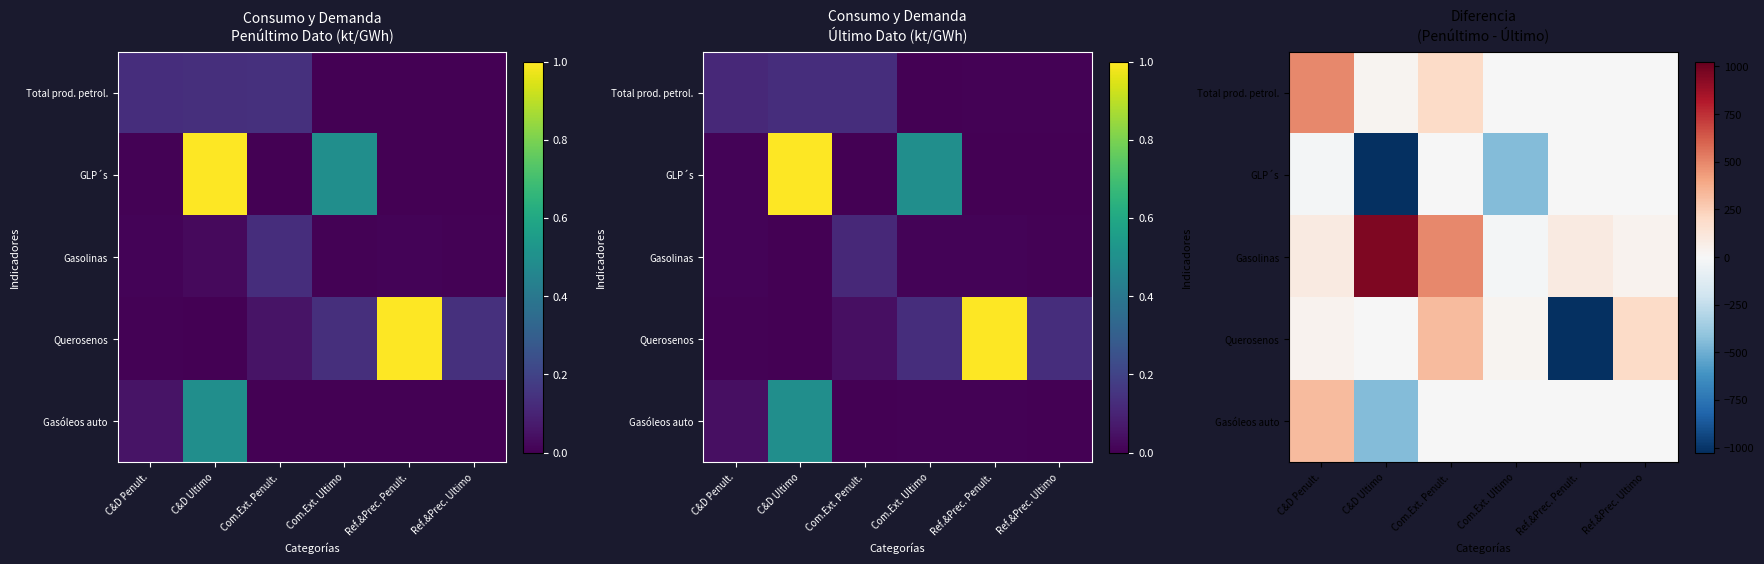

At which category does the chart reach its minimum across all series?

Ref.&Prec. Penult.